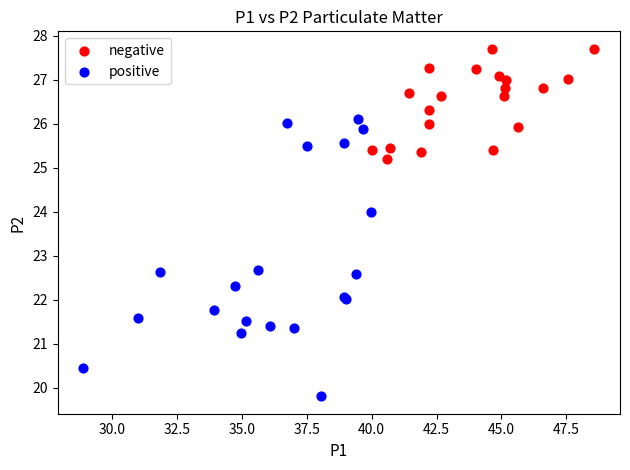

Which series contains the highest Y value?

negative